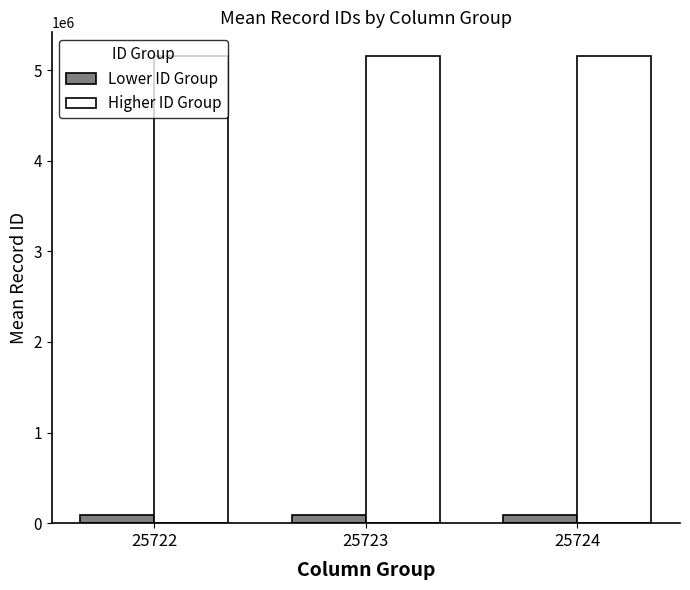

How many bars are there in each group?

2